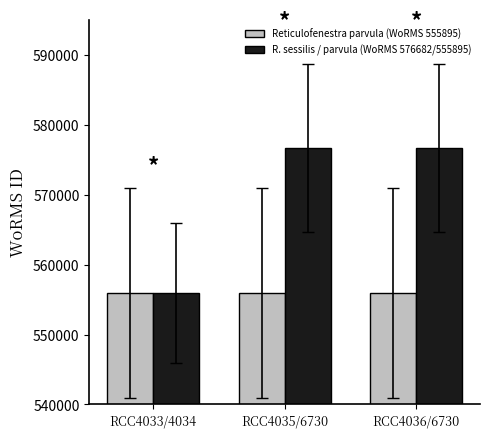

Reading right to left, transcribe all the data shown in this chart.

Reticulofenestra parvula (WoRMS 555895): 555895	555895	555895
R. sessilis / parvula (WoRMS 576682/555895): 576682	576682	555895